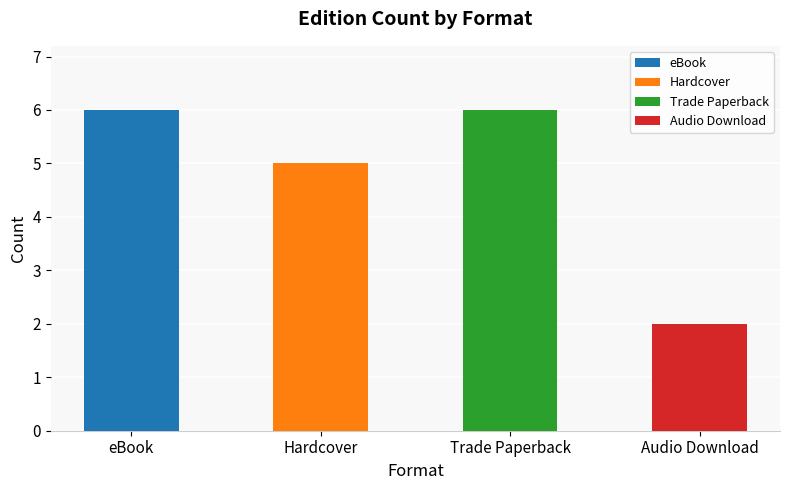

What is the sum of all values?

19